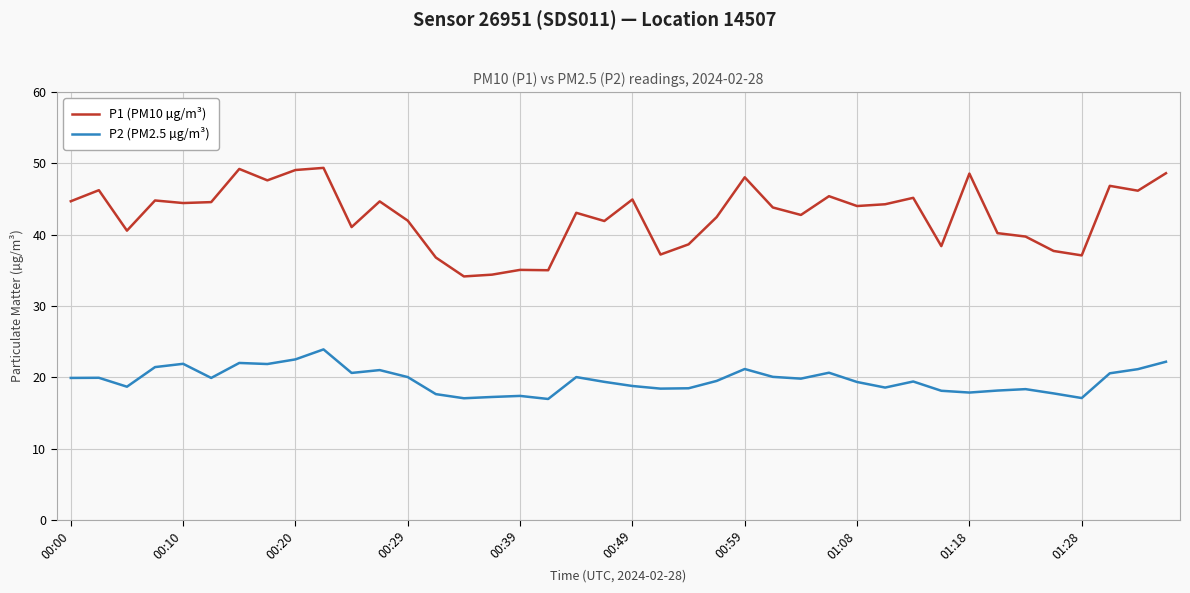

List the series in order of their overall mean, lowest first.

P2 (PM2.5 µg/m³), P1 (PM10 µg/m³)